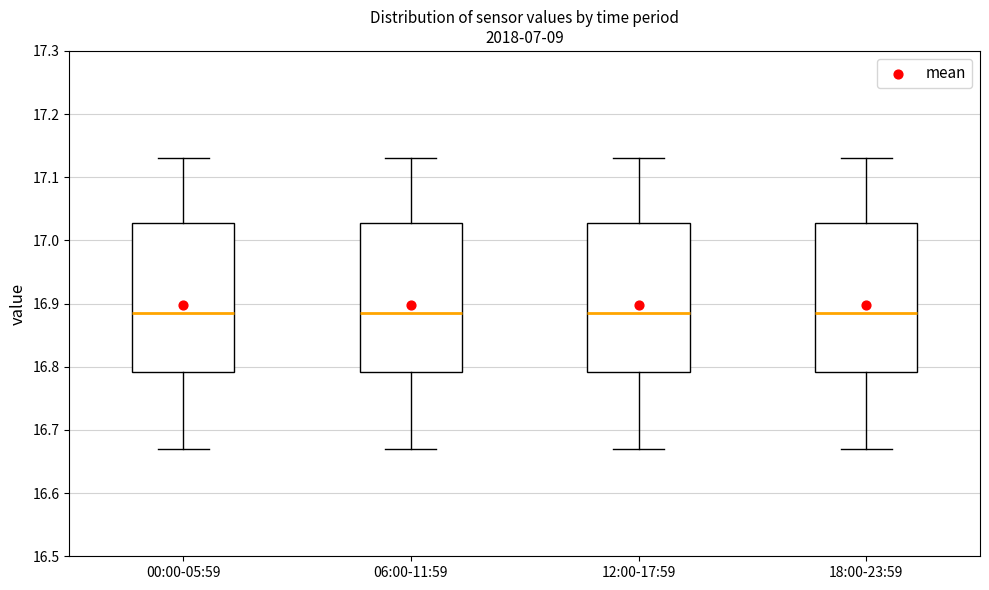

Where does the lower whisker of the box for 12:00-17:59 end on the y-axis? The values are not printed on the chart, so give them approximately, as read against the axis.

16.67